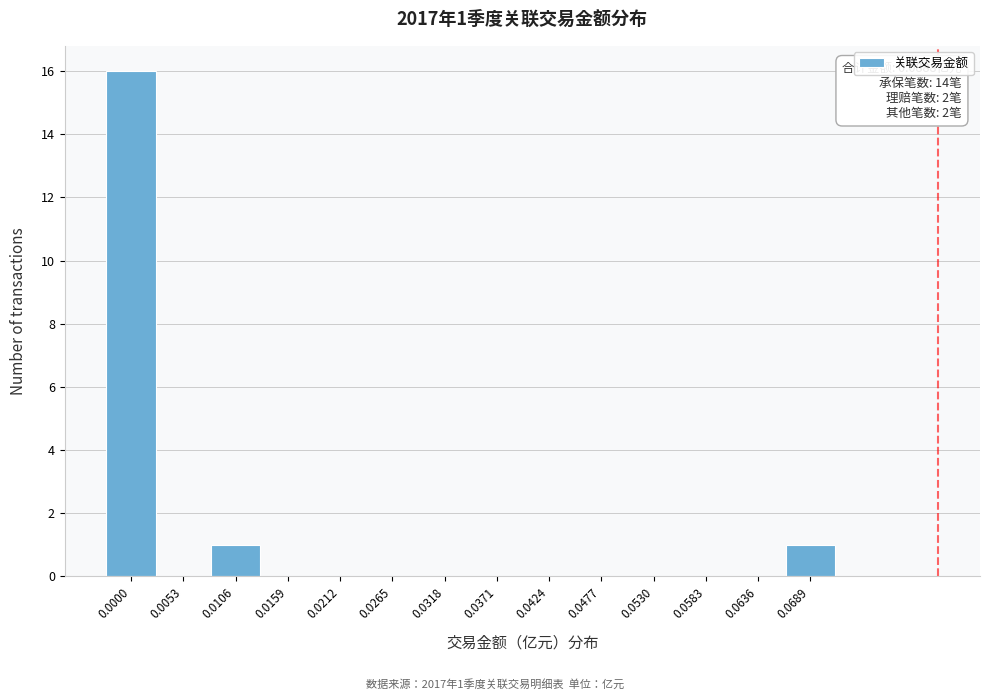

Reading left to right, list all the values displayed in this chart.

0.0000=16	0.0053=0	0.0106=1	0.0159=0	0.0212=0	0.0265=0	0.0318=0	0.0371=0	0.0424=0	0.0477=0	0.0530=0	0.0583=0	0.0636=0	0.0689=1